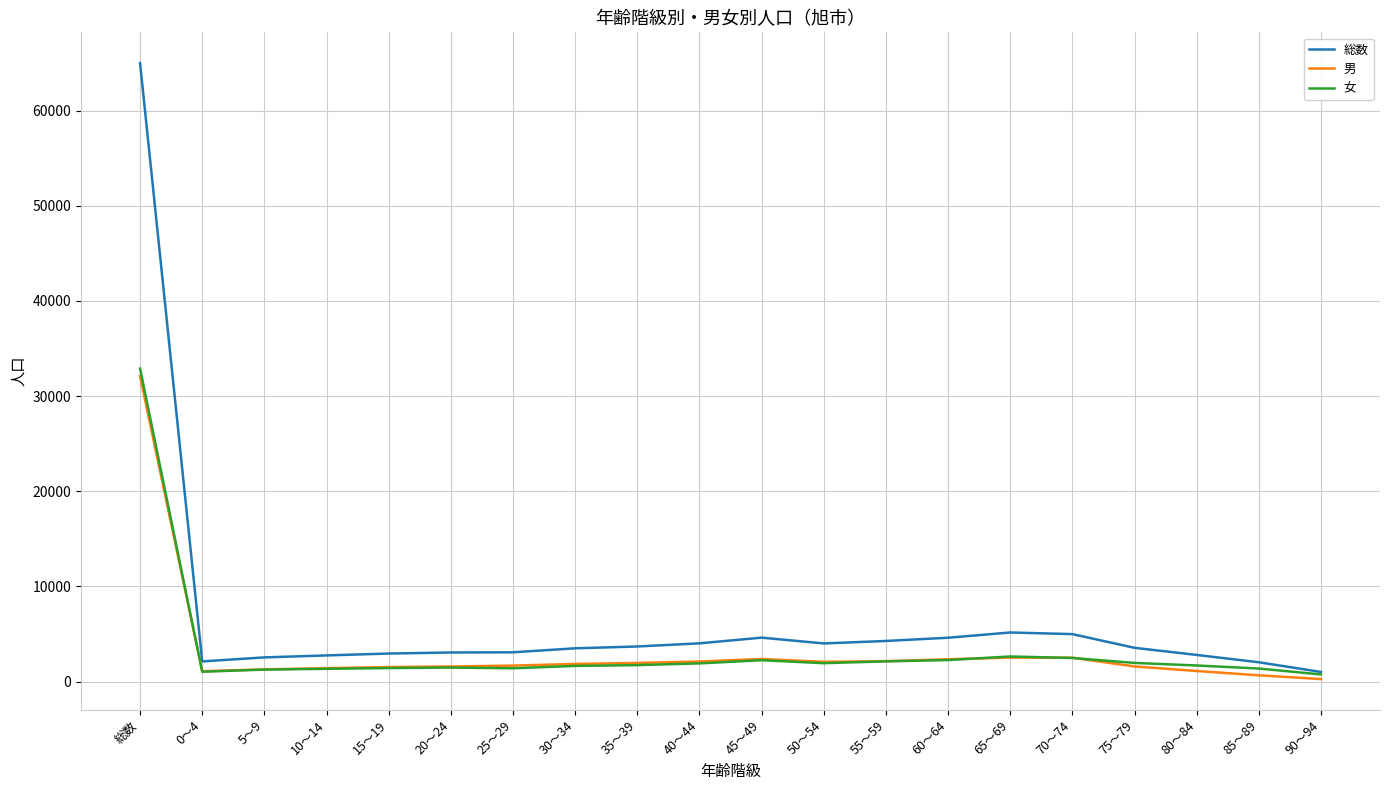

What is the maximum value shown in the chart?

64989